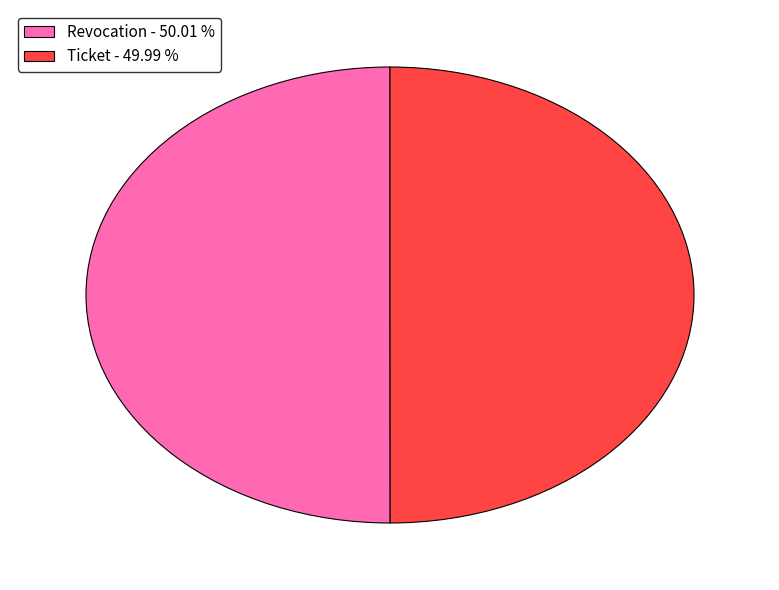

What is the ratio of the value at Ticket - 49.99 % to the value at Revocation - 50.01 %?

1.0